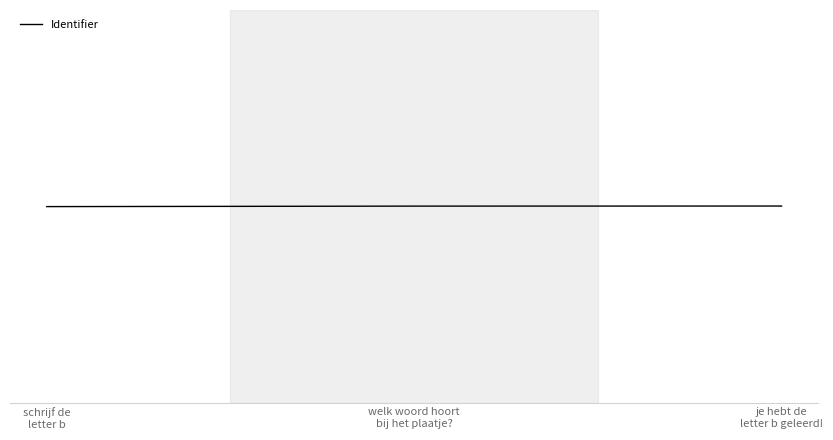

Does the chart display data point markers on the line(s)?

No